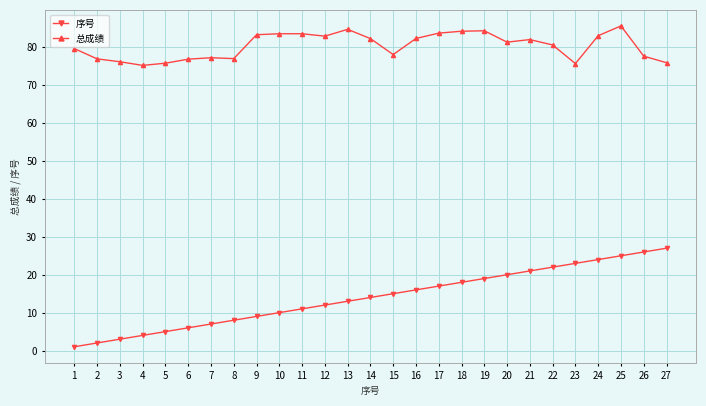

What is the spread (max minus min) of values at 7?

70.2